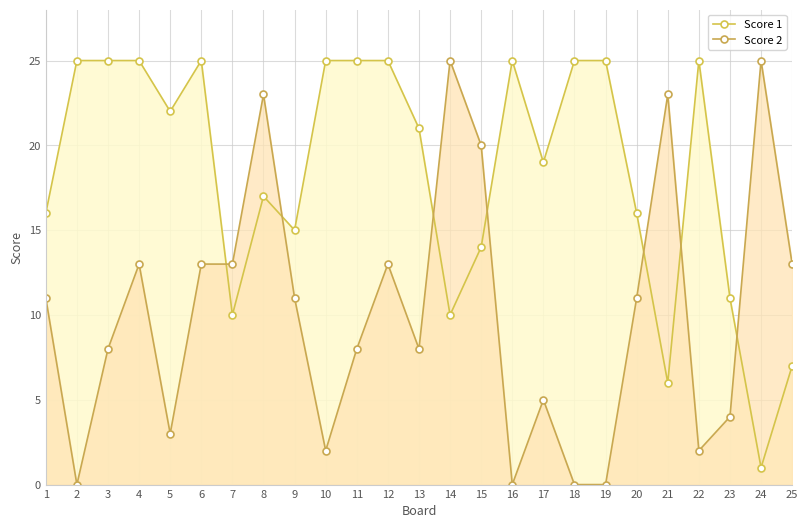

Where does the Score 1 series first go above 21?

2